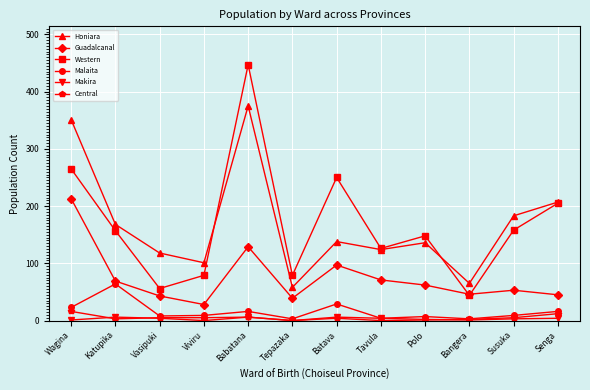

Is it true that Honiara equals 39 at Vasipuki?

False